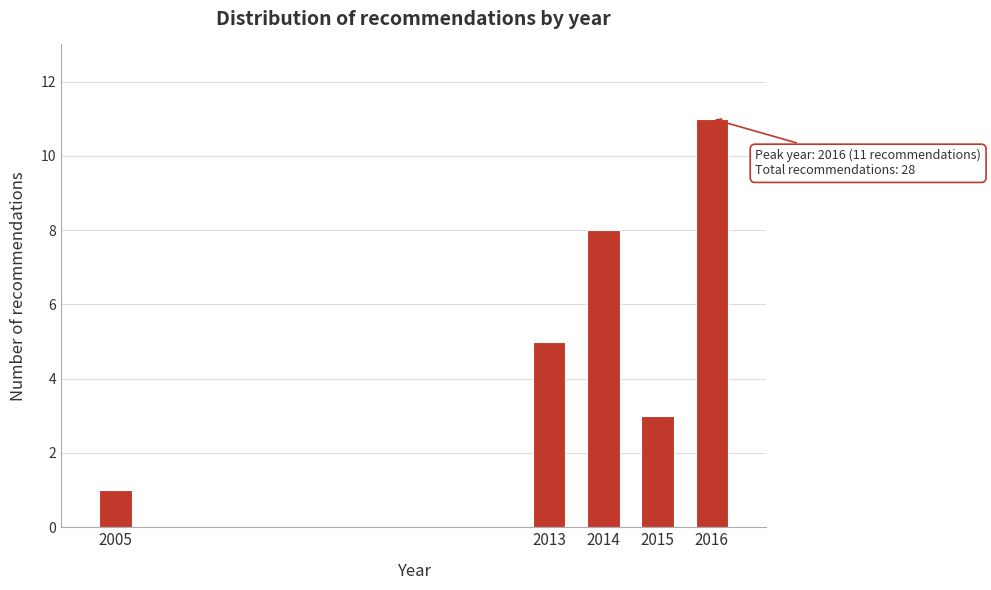

Reading left to right, list all the values displayed in this chart.

1	5	8	3	11